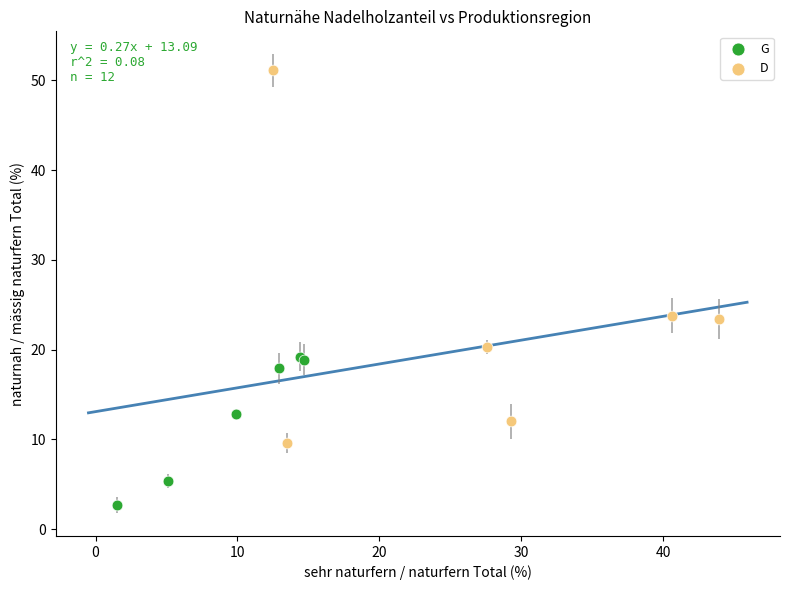

Which series has the largest Y range (max minus min)?

D